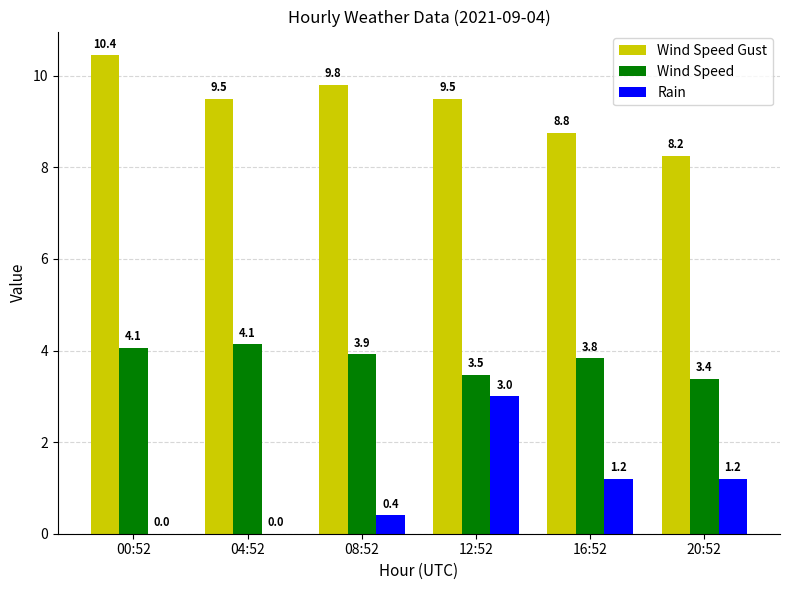

Is the value of Rain at 00:52 greater than the value of Wind Speed Gust at 16:52?

No